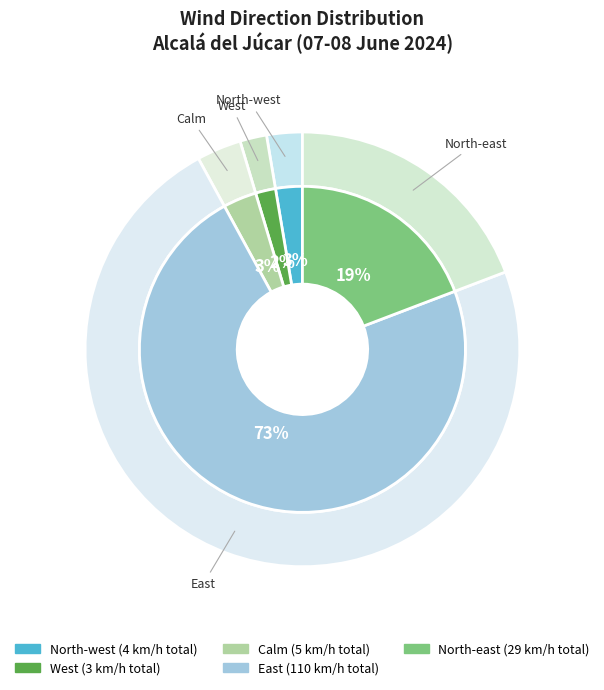

What is the largest slice in the pie chart?

East